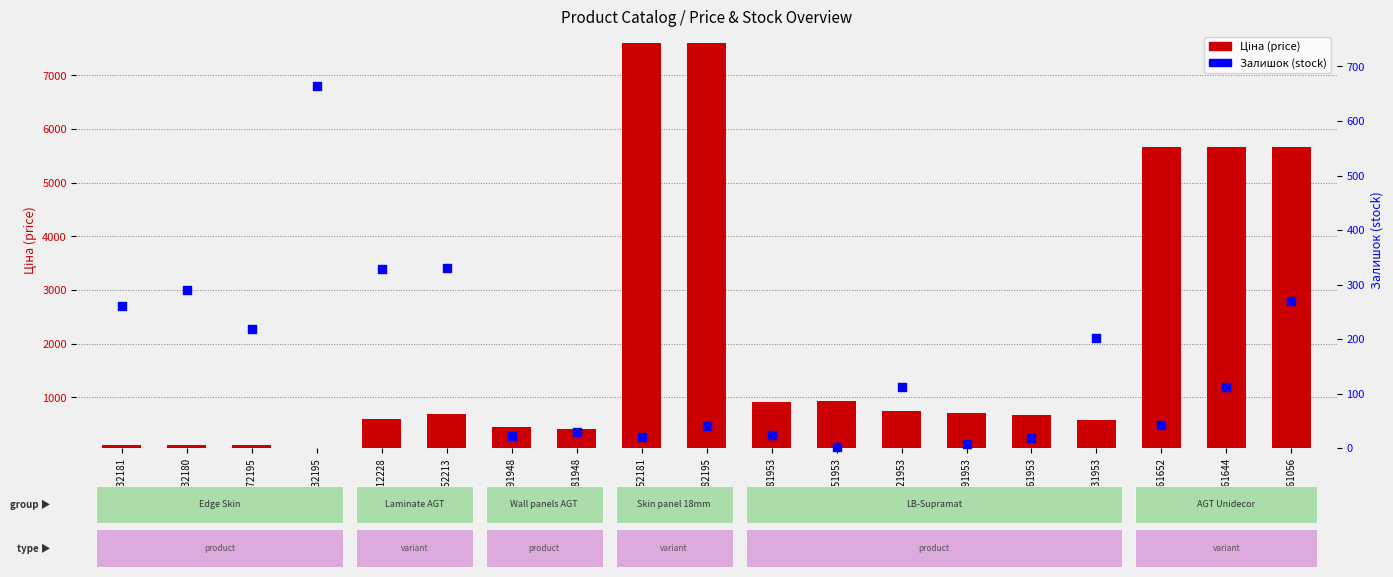

What is the total value across all series at 280761056?

5943.8